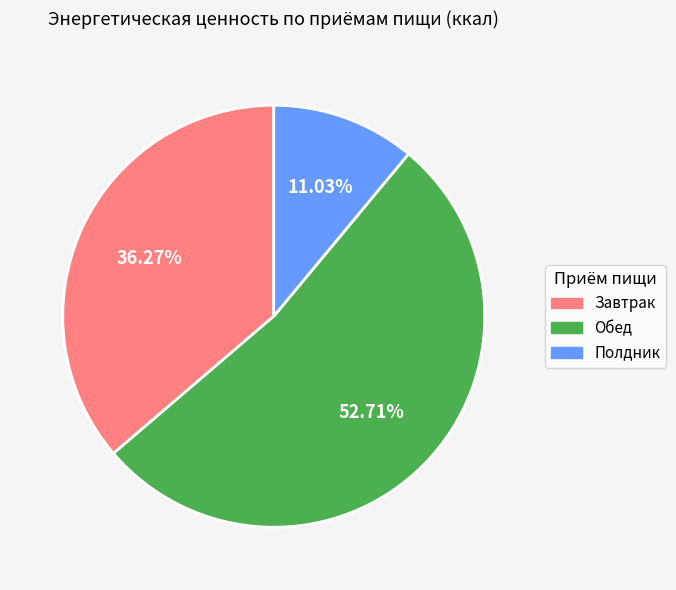

Count the number of slices in the pie.

3